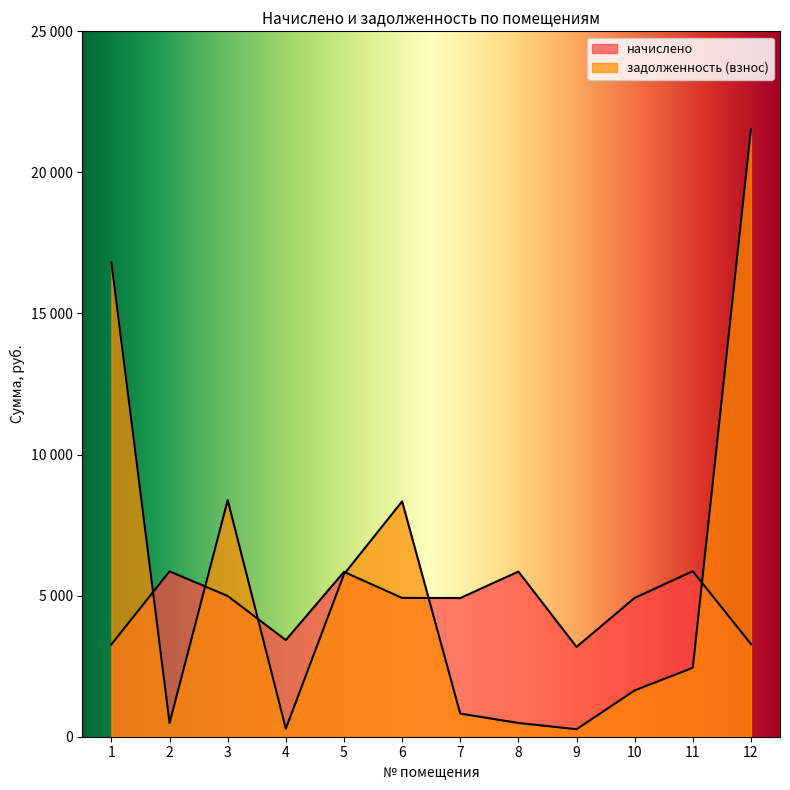

Between 12 and 9, which is larger?

12